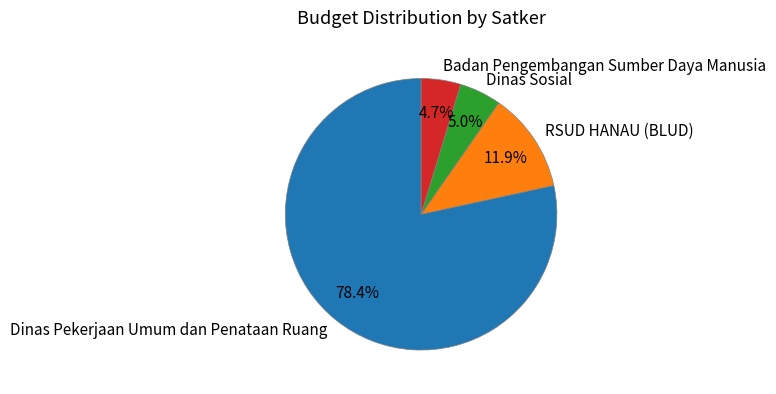

How much of the chart is everything except Badan Pengembangan Sumber Daya Manusia?

95.3%